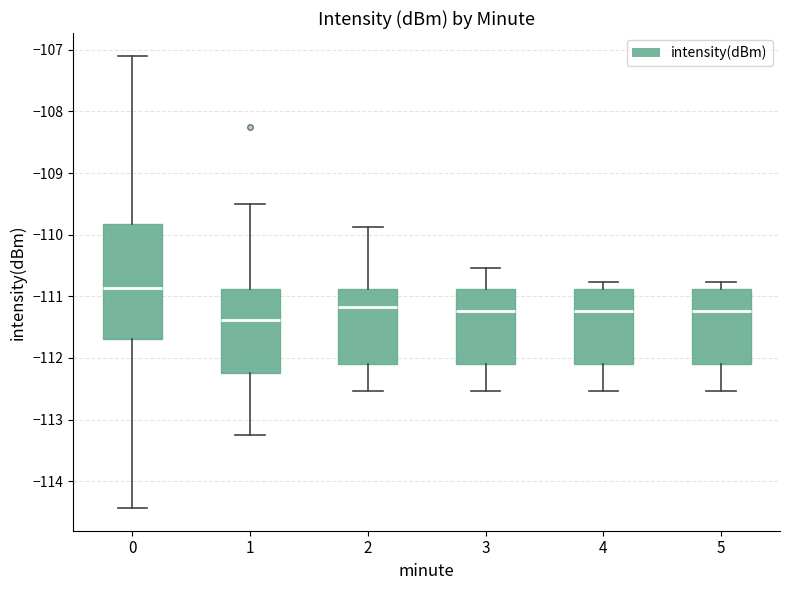

Where does the median line of the box at x = 0 sit on the y-axis? The values are not printed on the chart, so give them approximately, as read against the axis.

-110.9